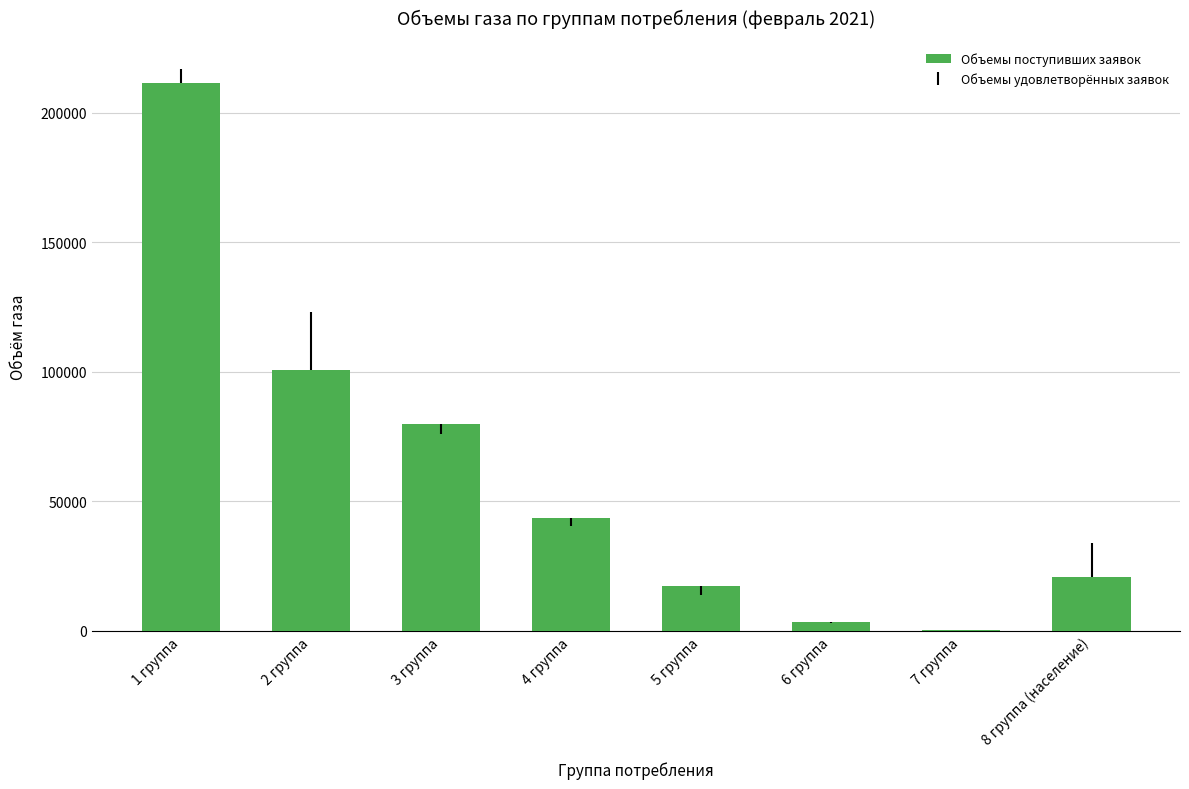

What is the ratio of the value at 1 группа to the value at 3 группа?

2.6